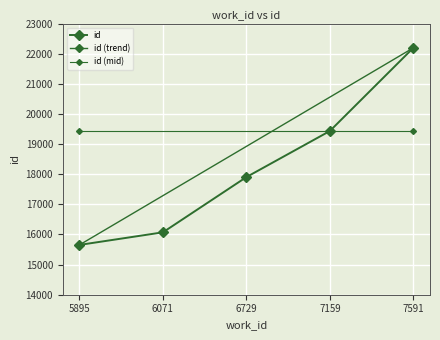

Where is the data nearest to the value 18923?

7159